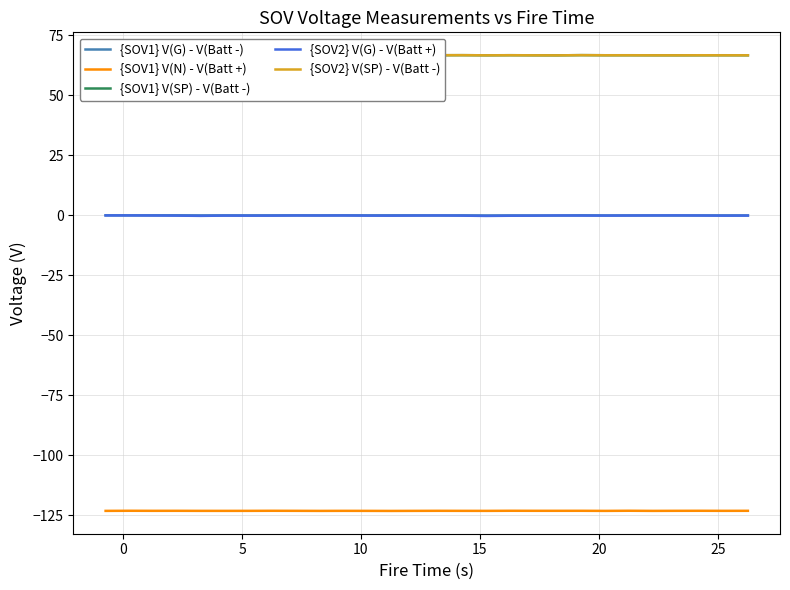

List the series in order of their peak value, highest first.

{SOV1} V(SP) - V(Batt -), {SOV2} V(SP) - V(Batt -), {SOV1} V(G) - V(Batt -), {SOV2} V(G) - V(Batt +), {SOV1} V(N) - V(Batt +)